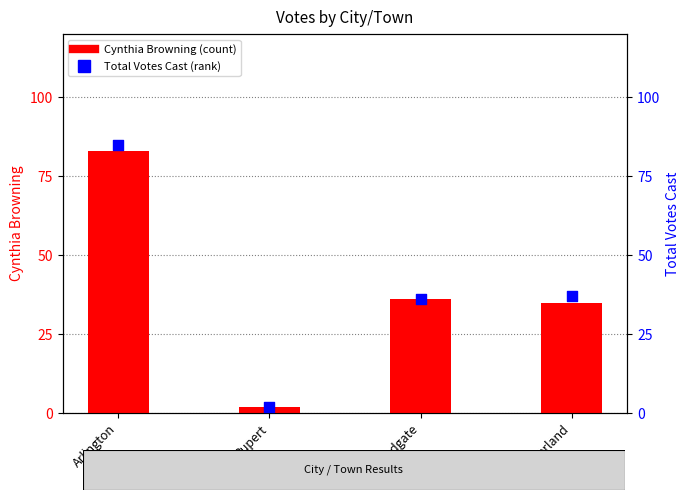

Which series has the widest spread of Y values?

Total Votes Cast